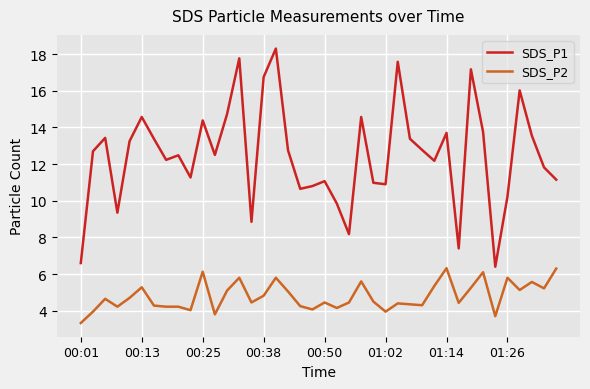

Which series has the widest spread of values?

SDS_P1